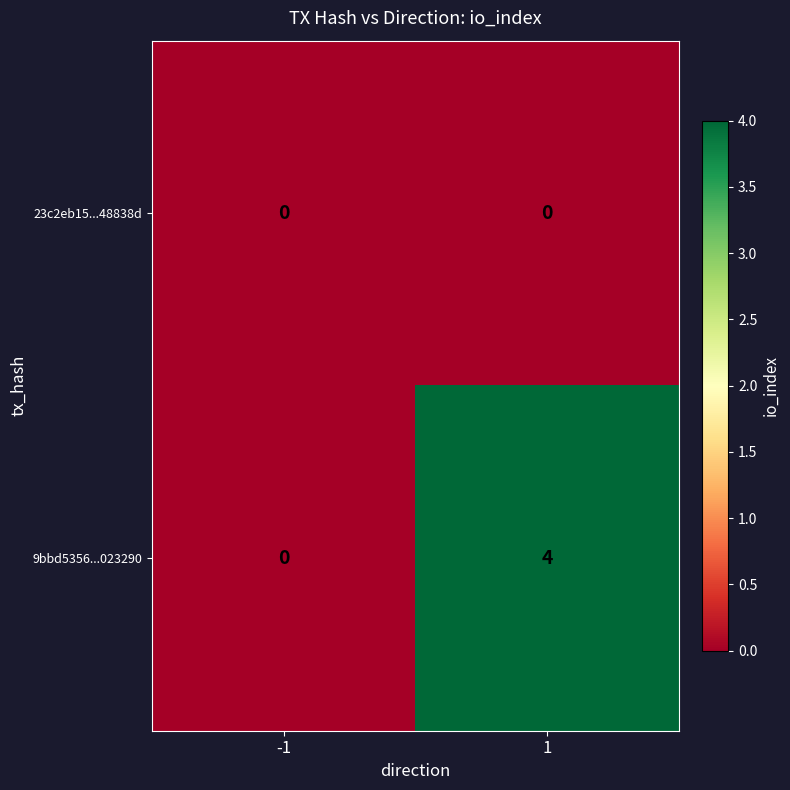

How many values in the 9bbd5356...023290 series are below 4?

1